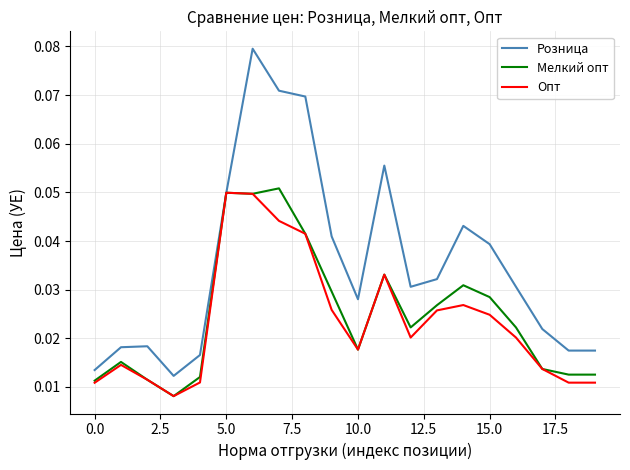

How many interior local peaks does the Опт series have?

4